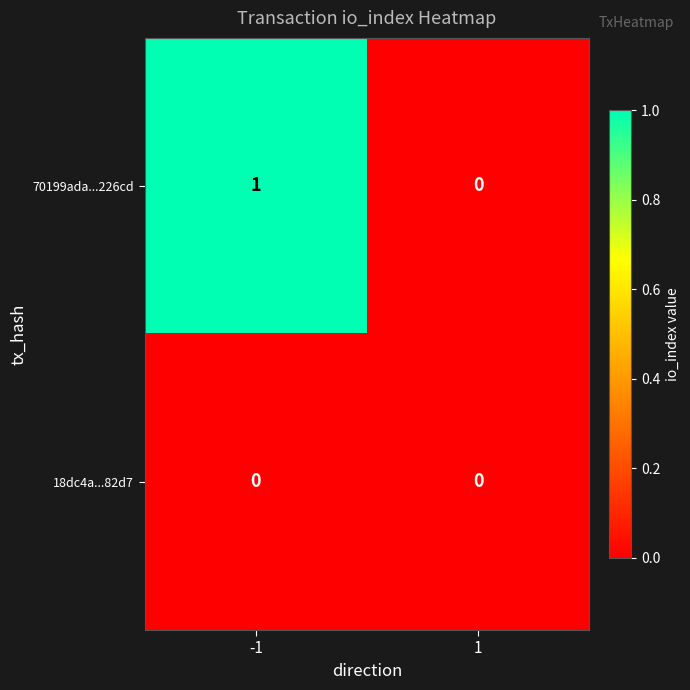

How many series are shown in this chart?

2